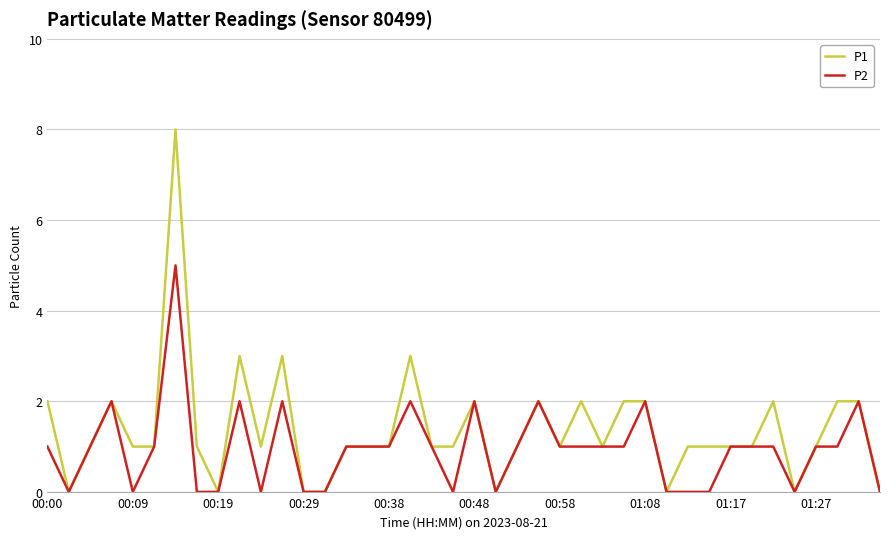

Which series has the largest total across all categories?

P1